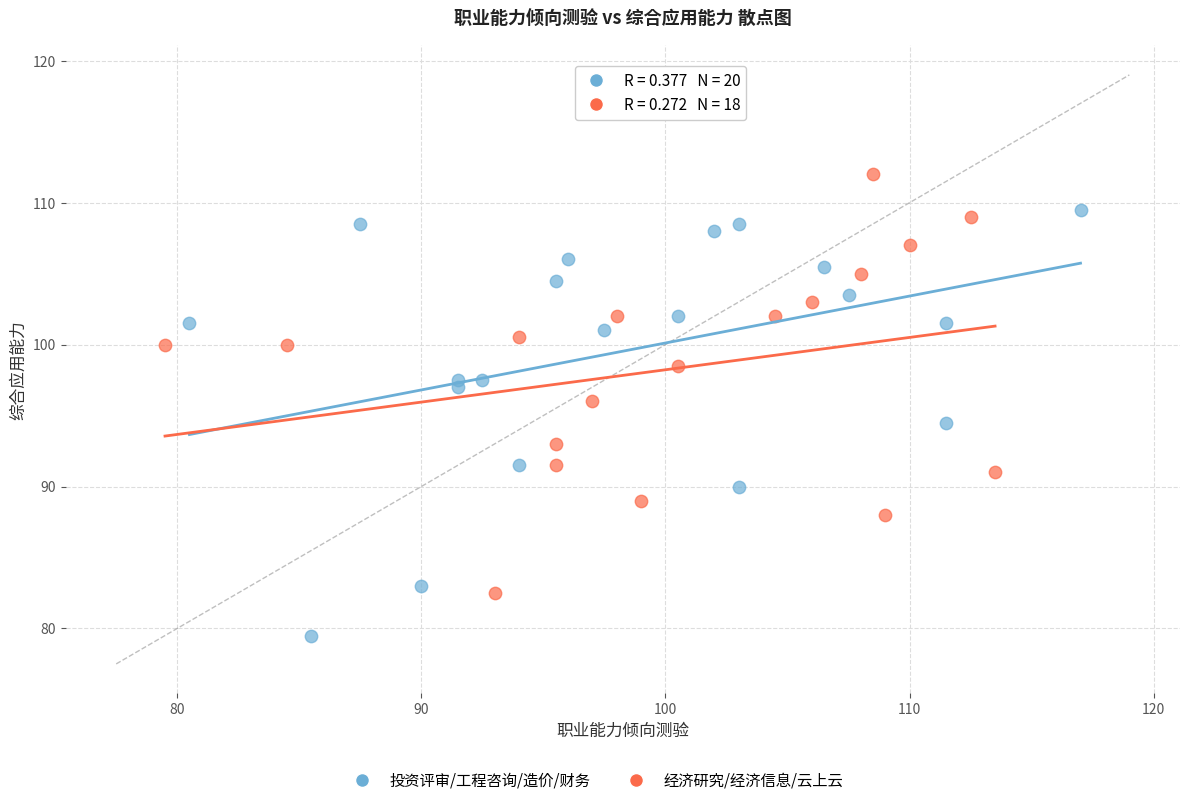

Which series reaches the minimum Y coordinate?

投资评审/工程咨询/造价/财务